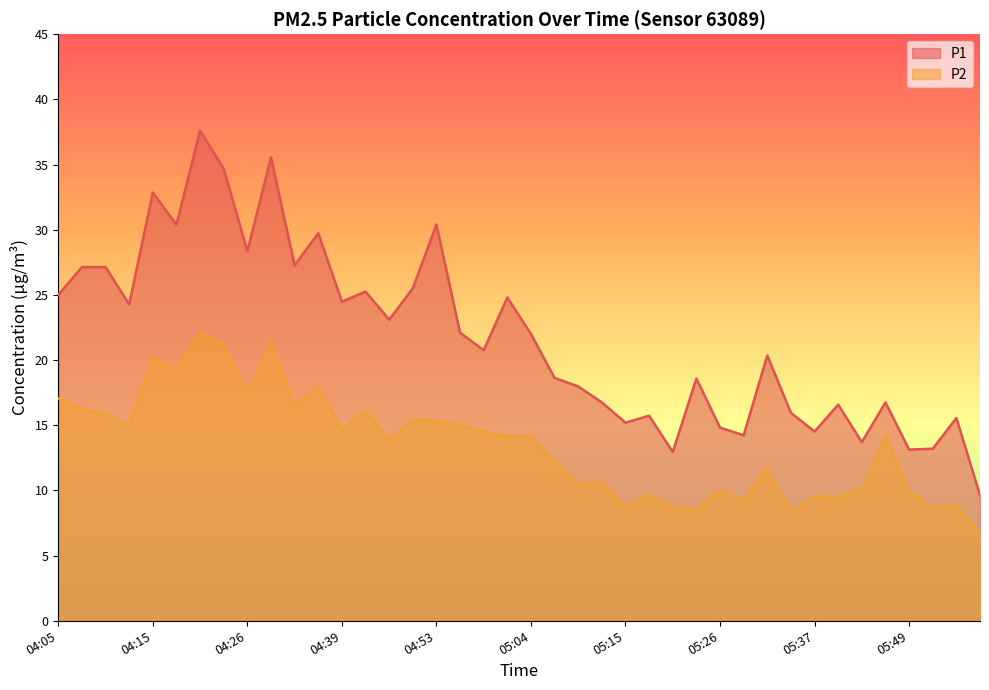

What is the sum of all P2 values?

539.1